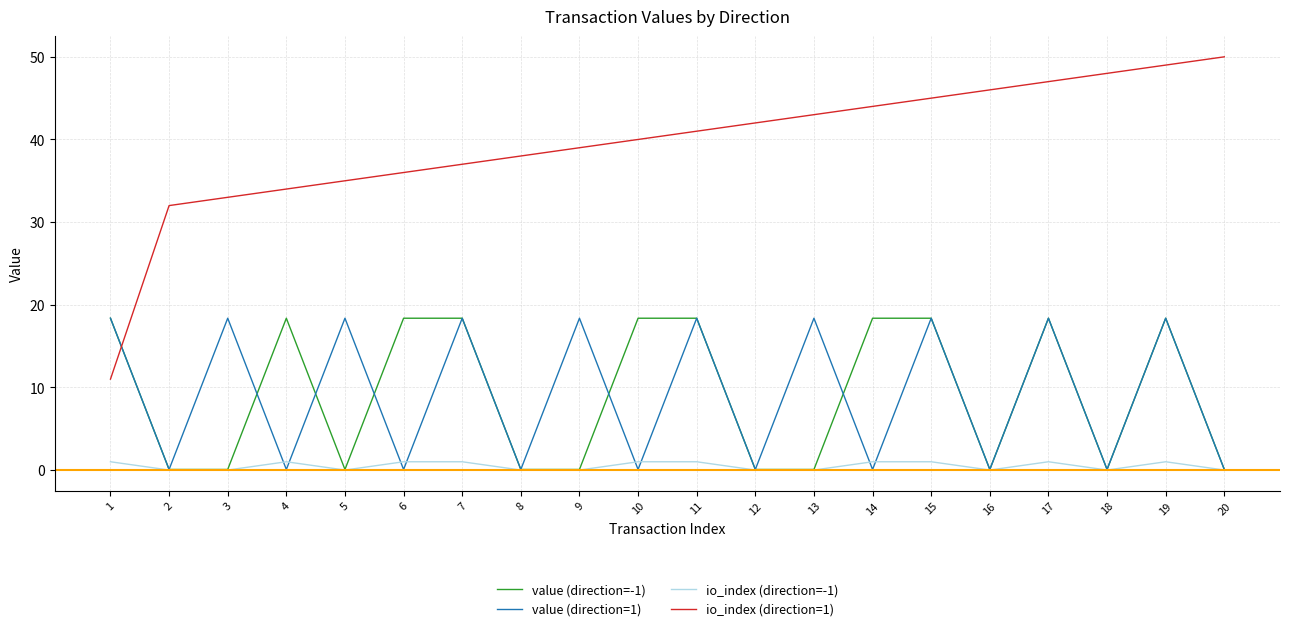

What are all the series names shown in the legend?

value (direction=-1), value (direction=1), io_index (direction=-1), io_index (direction=1)